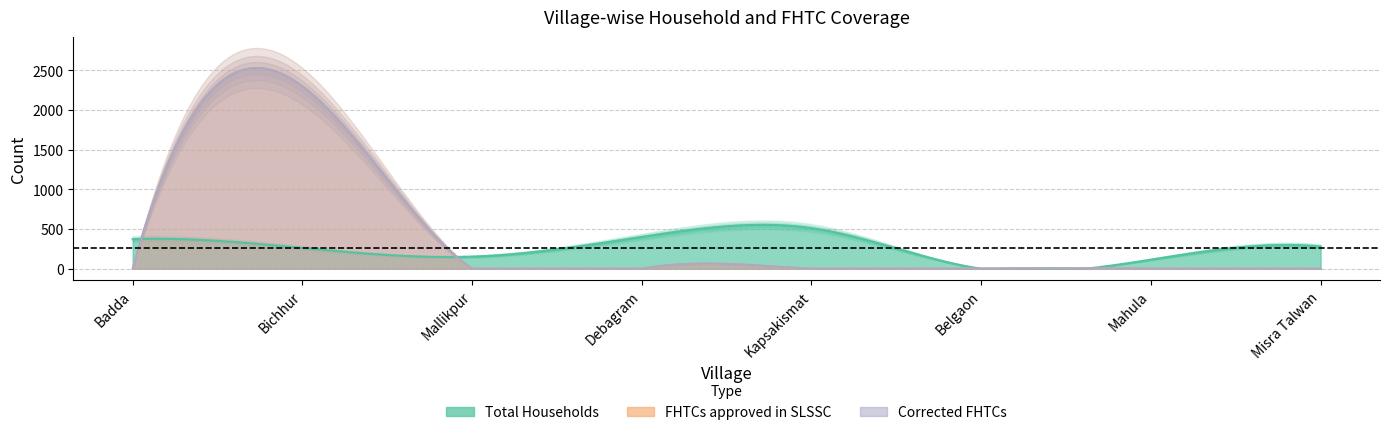

Reading left to right, what are all the values shown in this chart?

Total Households: 372	261	152	400	511	0	114	279
FHTCs approved in SLSSC: 0	2297	0	0	0	0	0	0
Corrected FHTCs: 0	2297	0	0	0	0	0	0